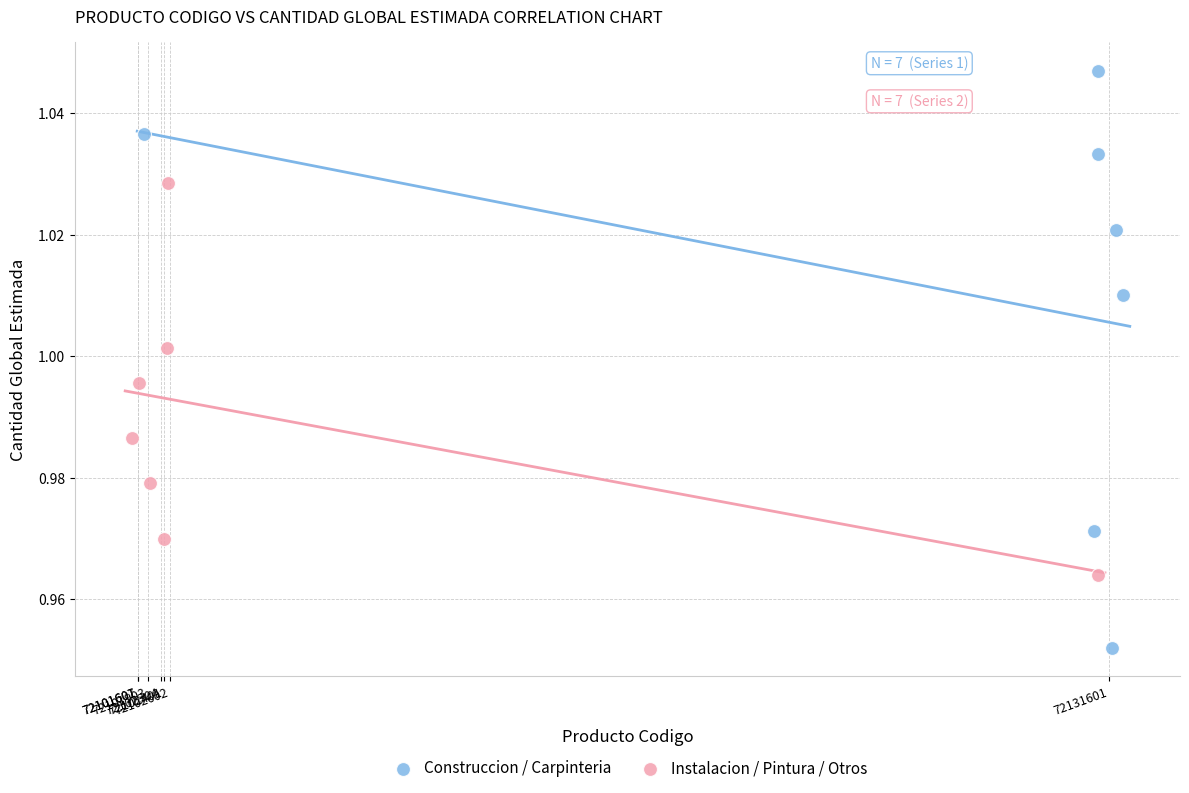

Which series has the widest spread of Y values?

Construccion / Carpinteria